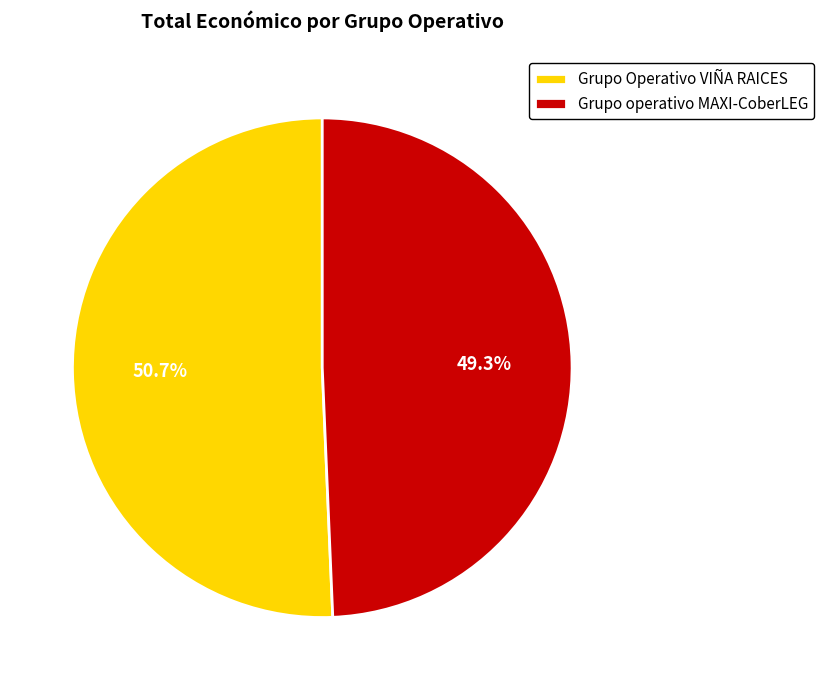

The Grupo Operativo VIÑA RAICES slice represents 51% of the pie. True or false?

True